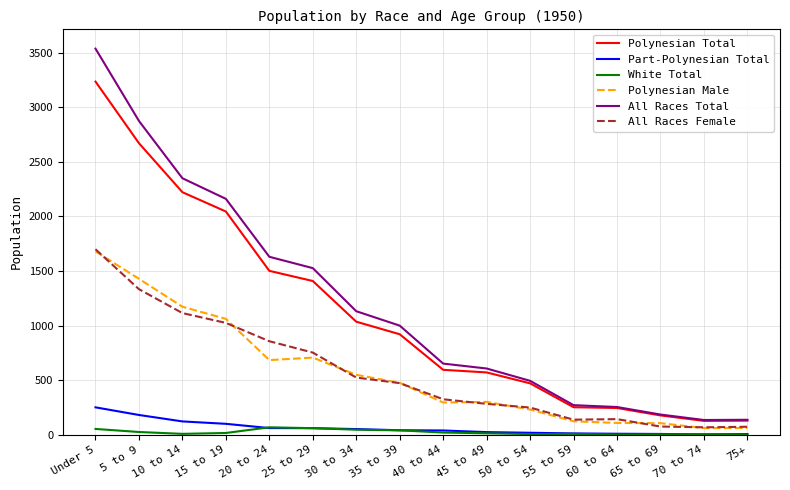

At which category is the sum across all series the highest?

Under 5